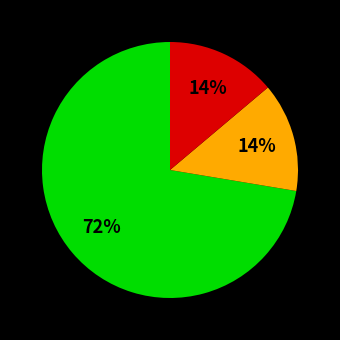

Is there a majority slice in this chart?

Yes